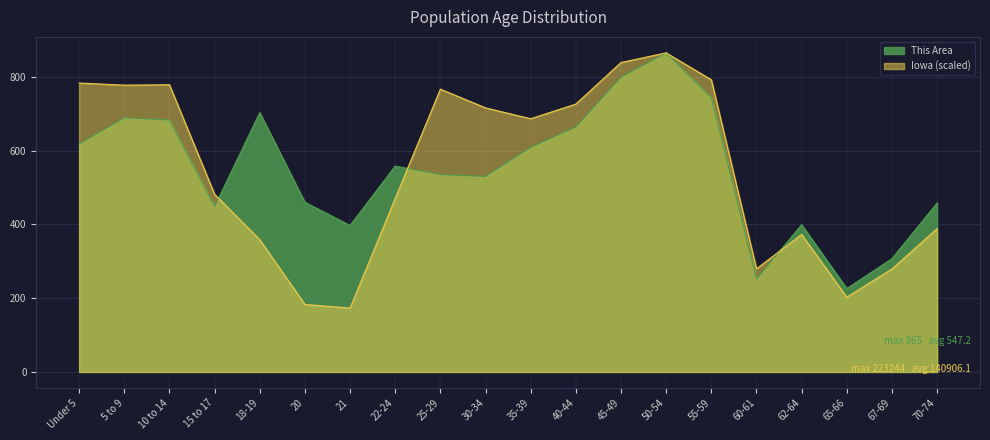

True or false: Iowa has a value of 998.5 at 25-29.

False